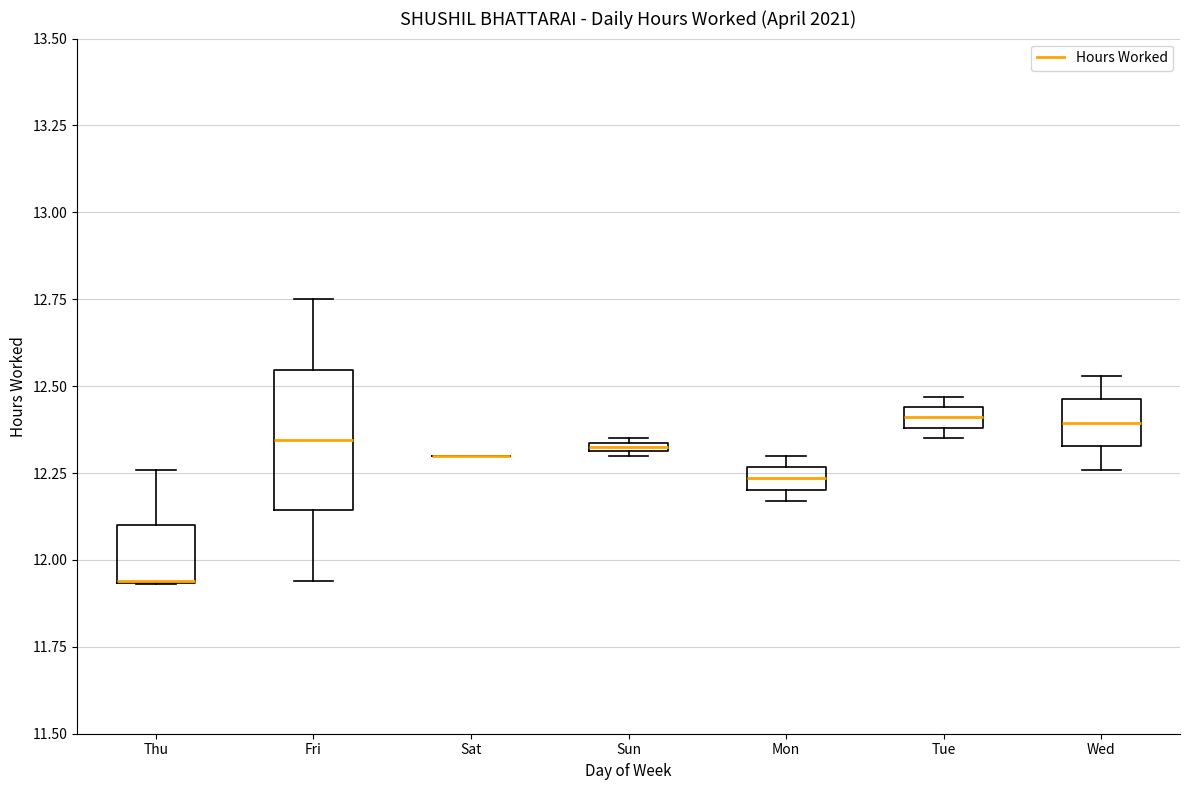

Where is the upper edge of the box for Mon on the y-axis? The values are not printed on the chart, so give them approximately, as read against the axis.

12.25